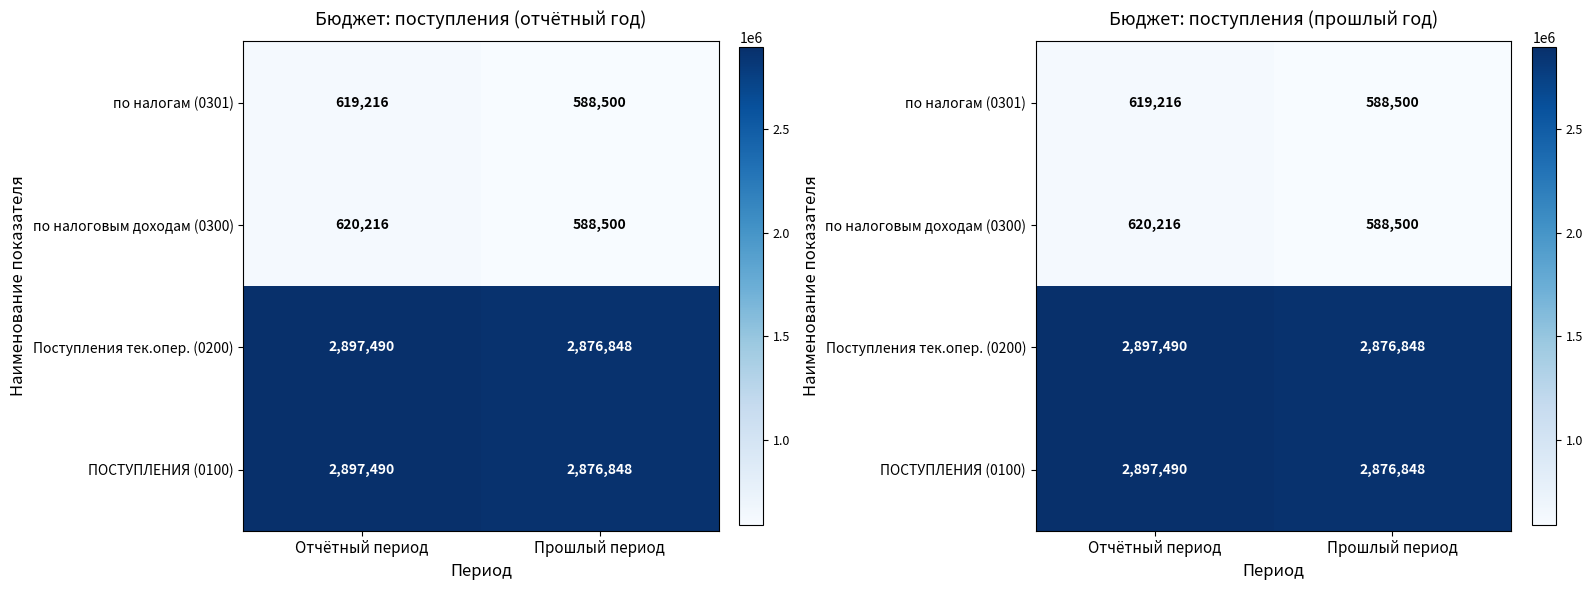

What is the difference between the по налогам (0301) values at Прошлый период and Отчётный период?

30716.6